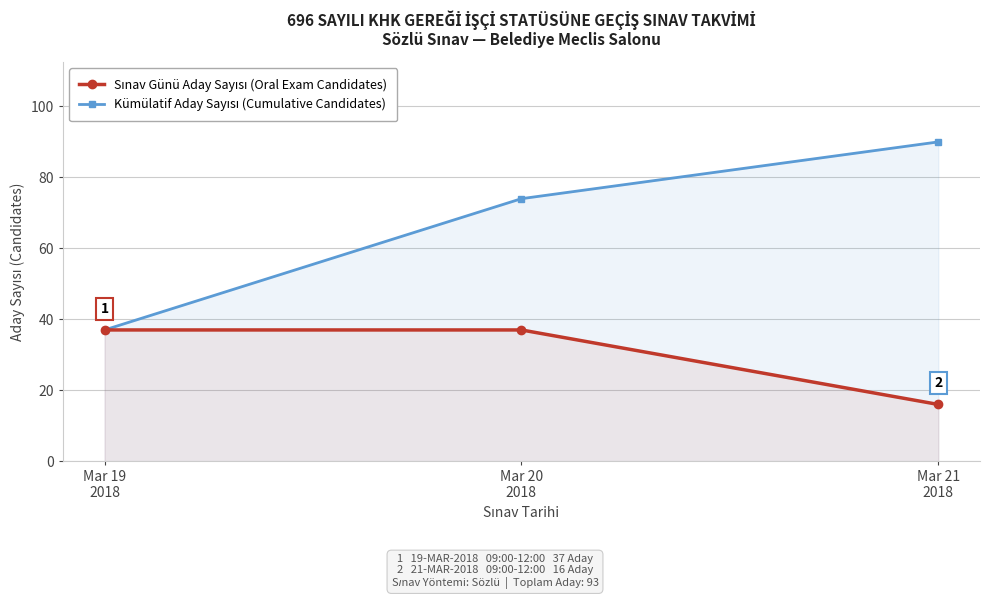

What position from the right is Mar 20
2018?

2